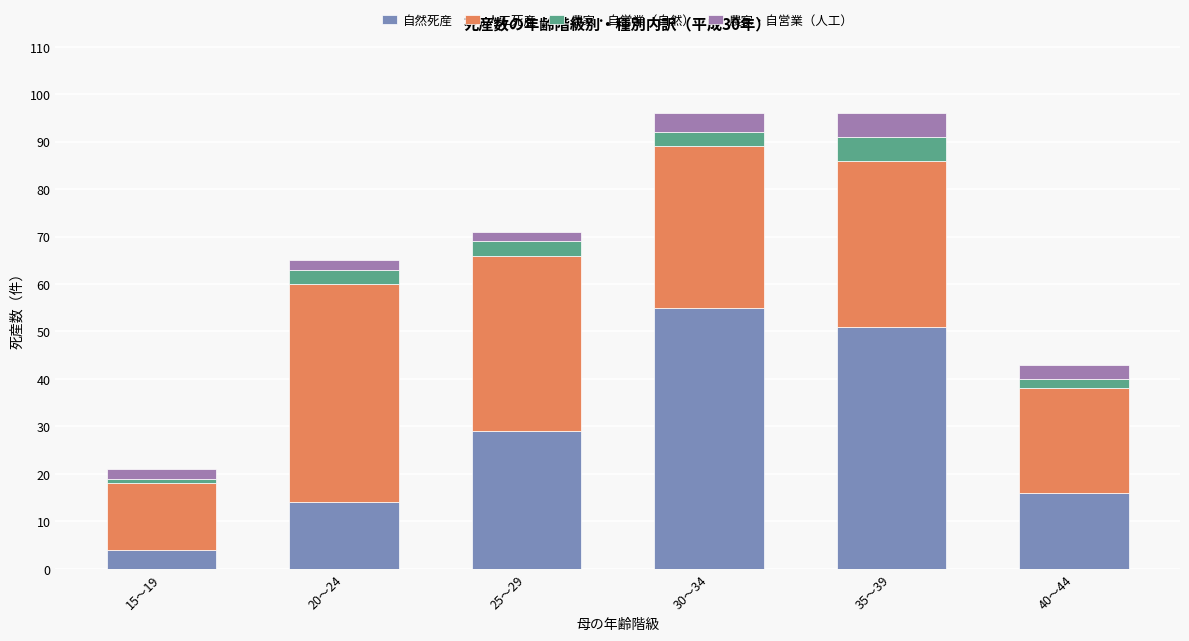

True or false: 自然死産 has a value of 4 at 15～19.

True